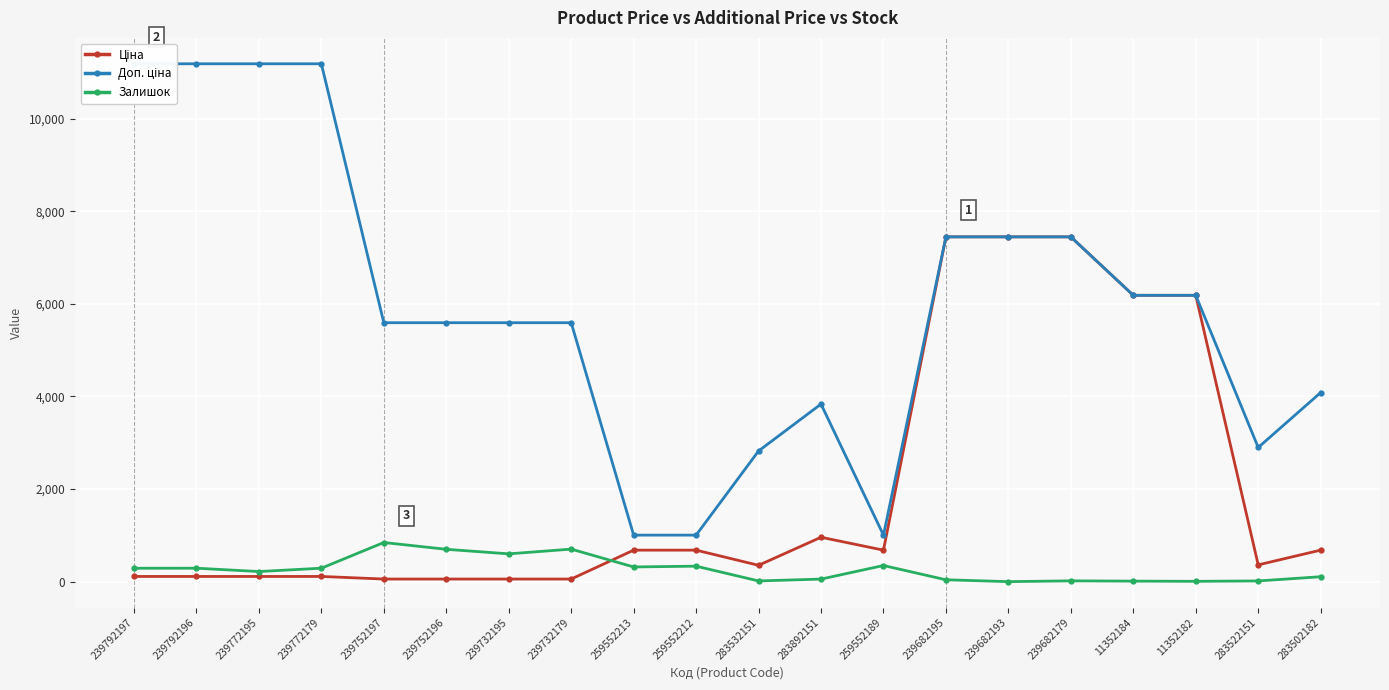

What is the label of the 13th point from the right?

239732179